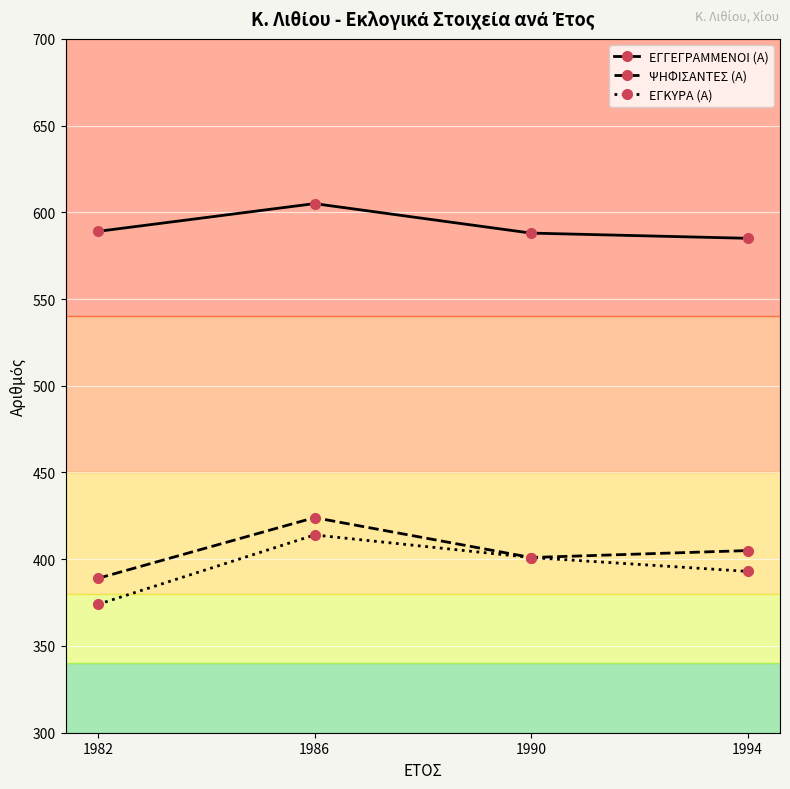

Read the ΕΓΓΕΓΡΑΜΜΕΝΟΙ (Α) value at 1990, to the nearest 5.

590